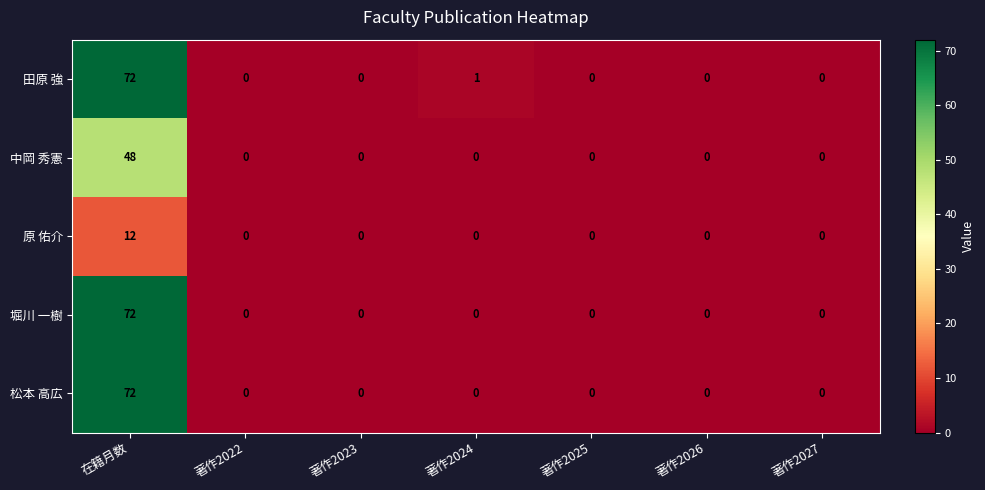

The value of 田原 強 at 著作2027 is -23. True or false?

False